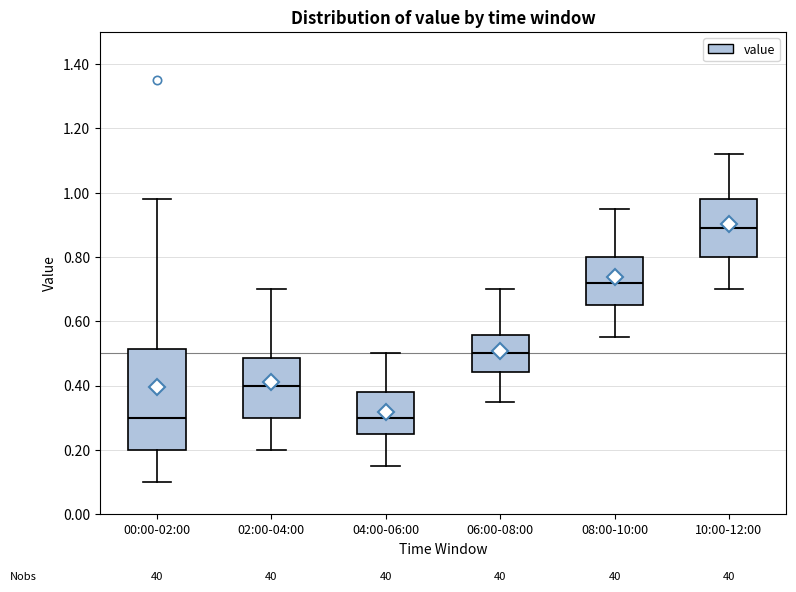

Where is the lower edge of the box for 02:00-04:00 on the y-axis? The values are not printed on the chart, so give them approximately, as read against the axis.

0.30